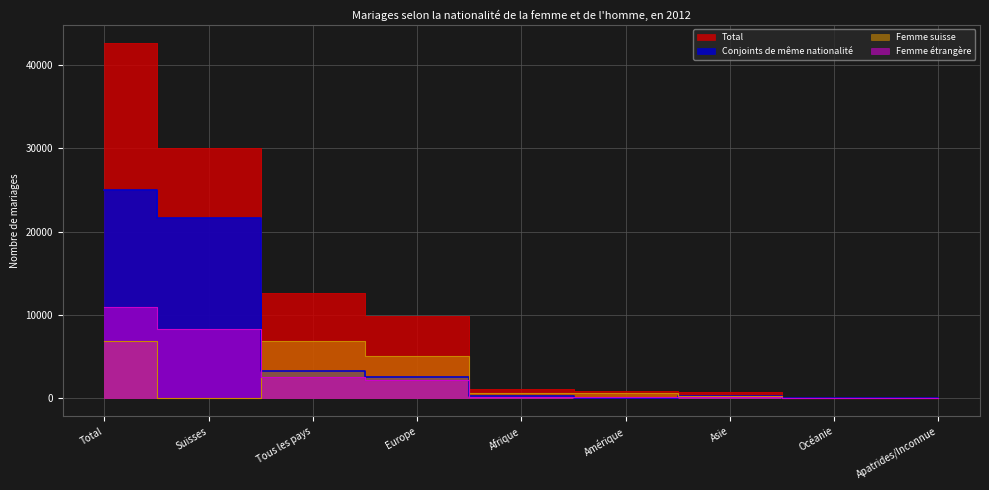

What is the maximum value shown in the chart?

42654